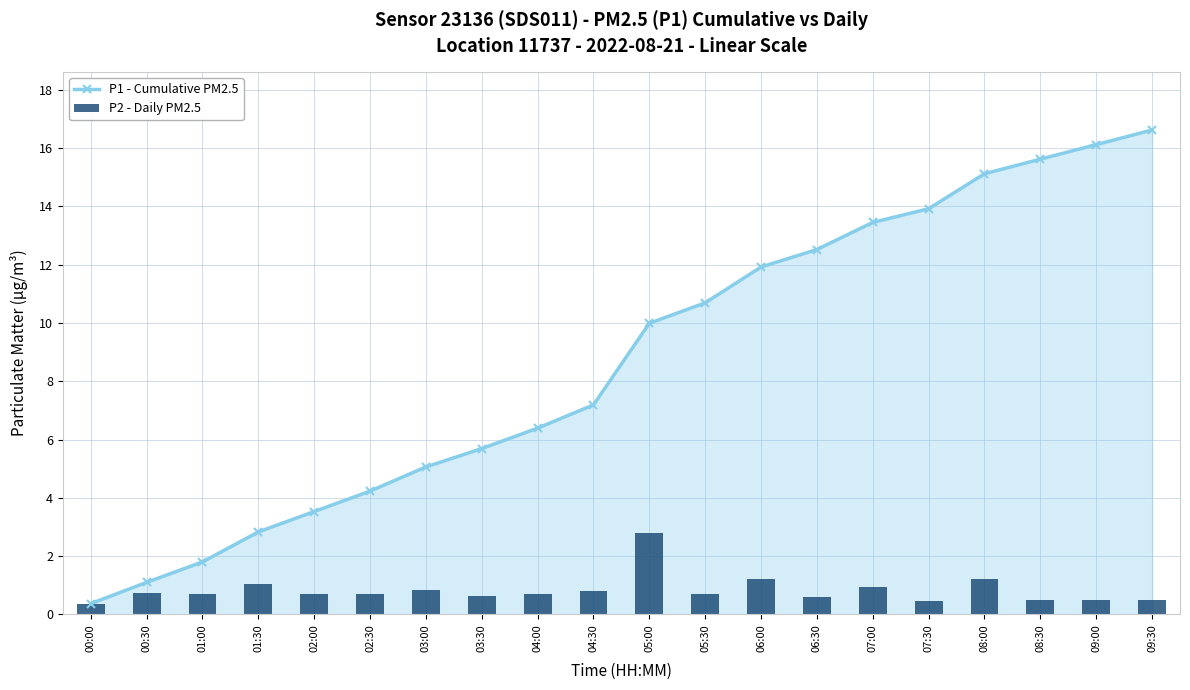

At 03:30, list the series in order from largest to smallest.

P1 - Cumulative PM2.5, P2 - Daily PM2.5